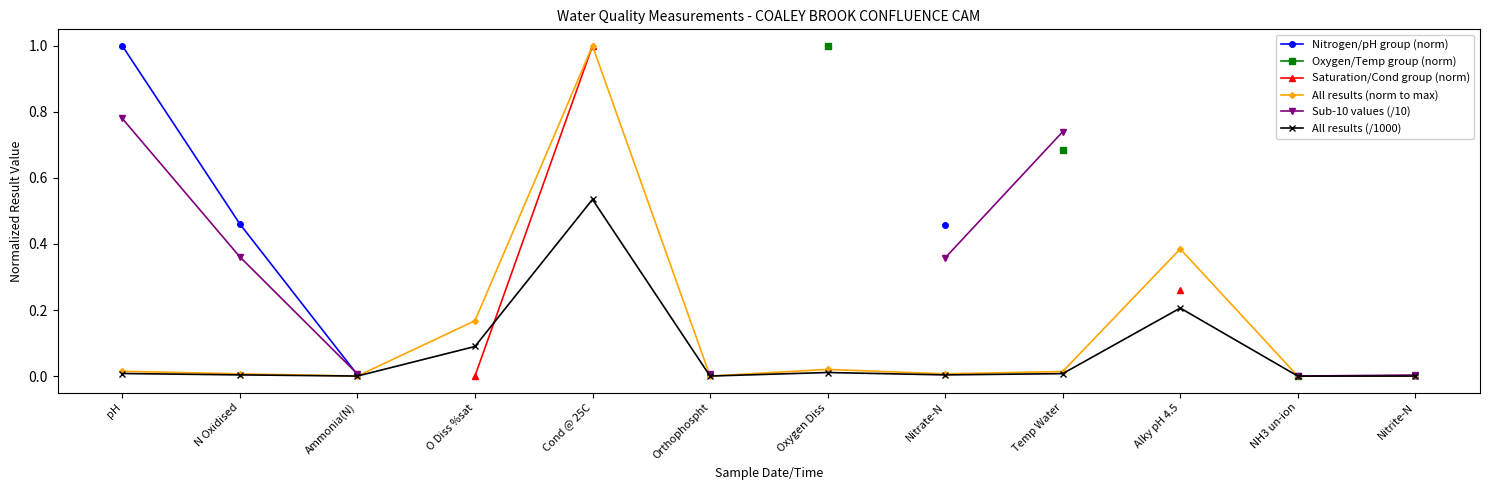

The value of All results (/1000) at NH3 un-ion is 0.0. True or false?

True